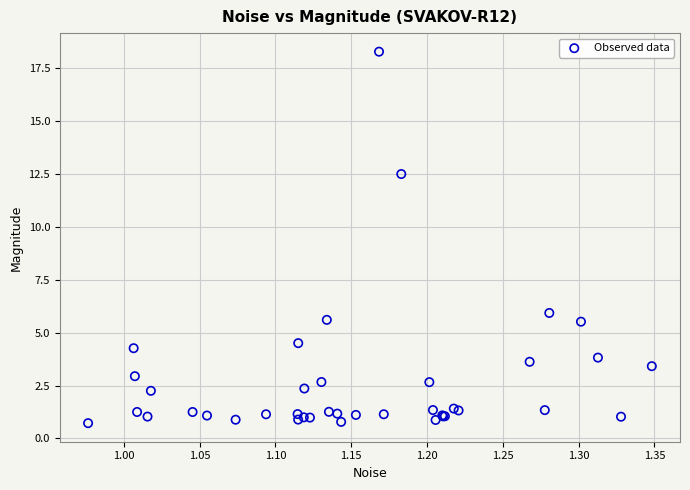

What Y value in the scatter plot is closest to 9?

5.9